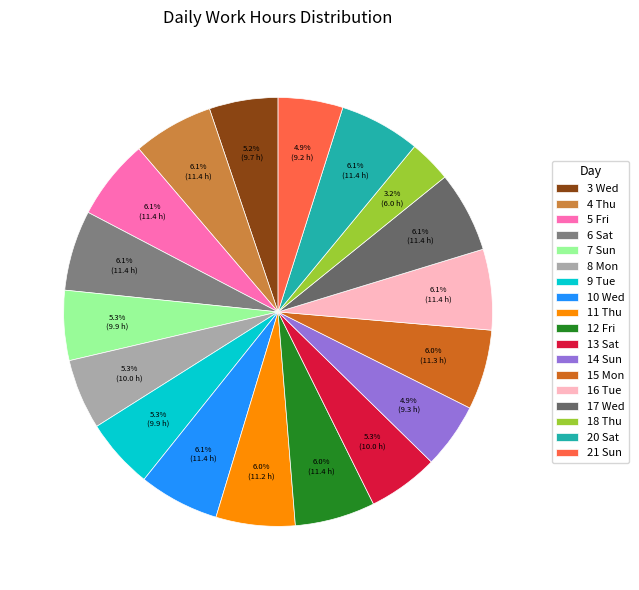

Count the number of slices in the pie.

18